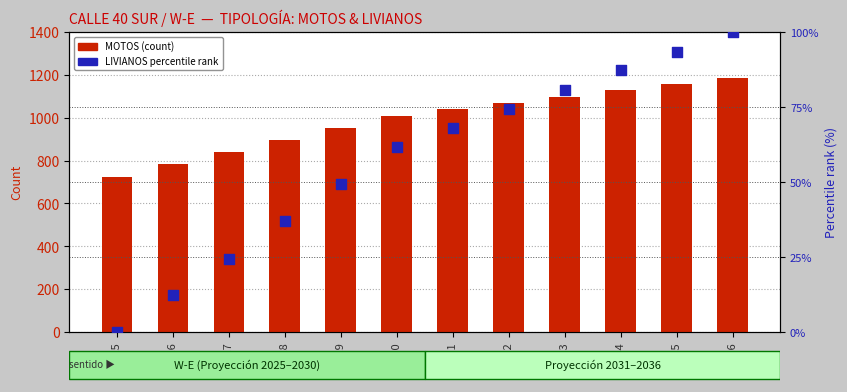

Which series contains the highest Y value?

MOTOS (count)